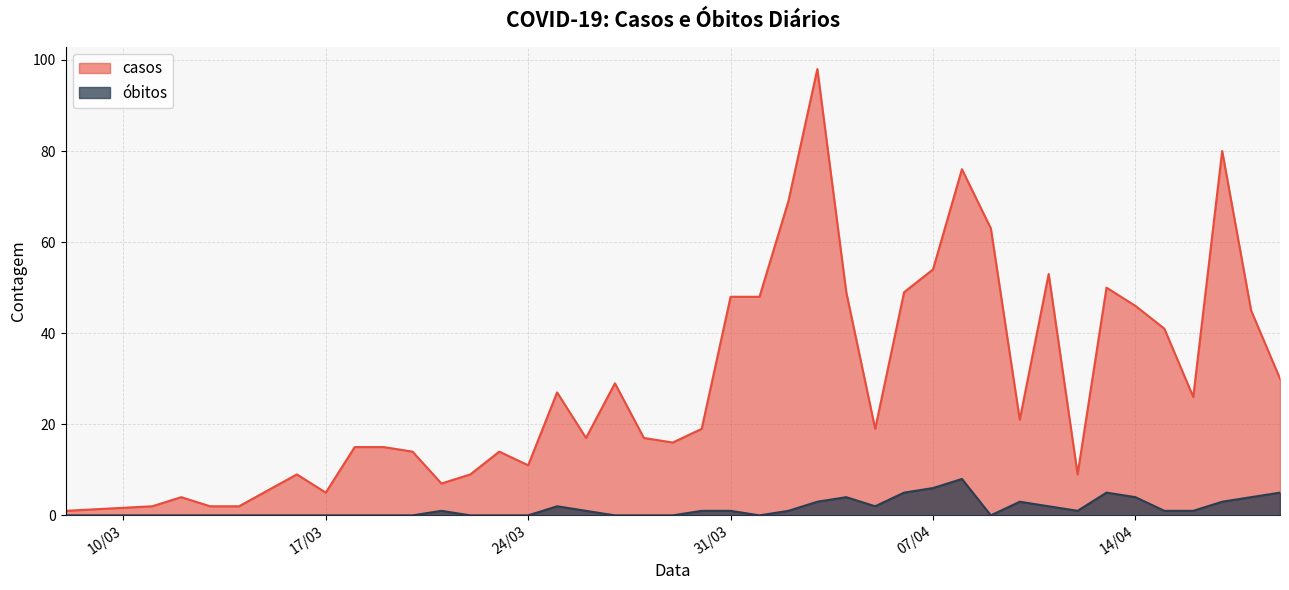

Which series has the largest total across all categories?

casos